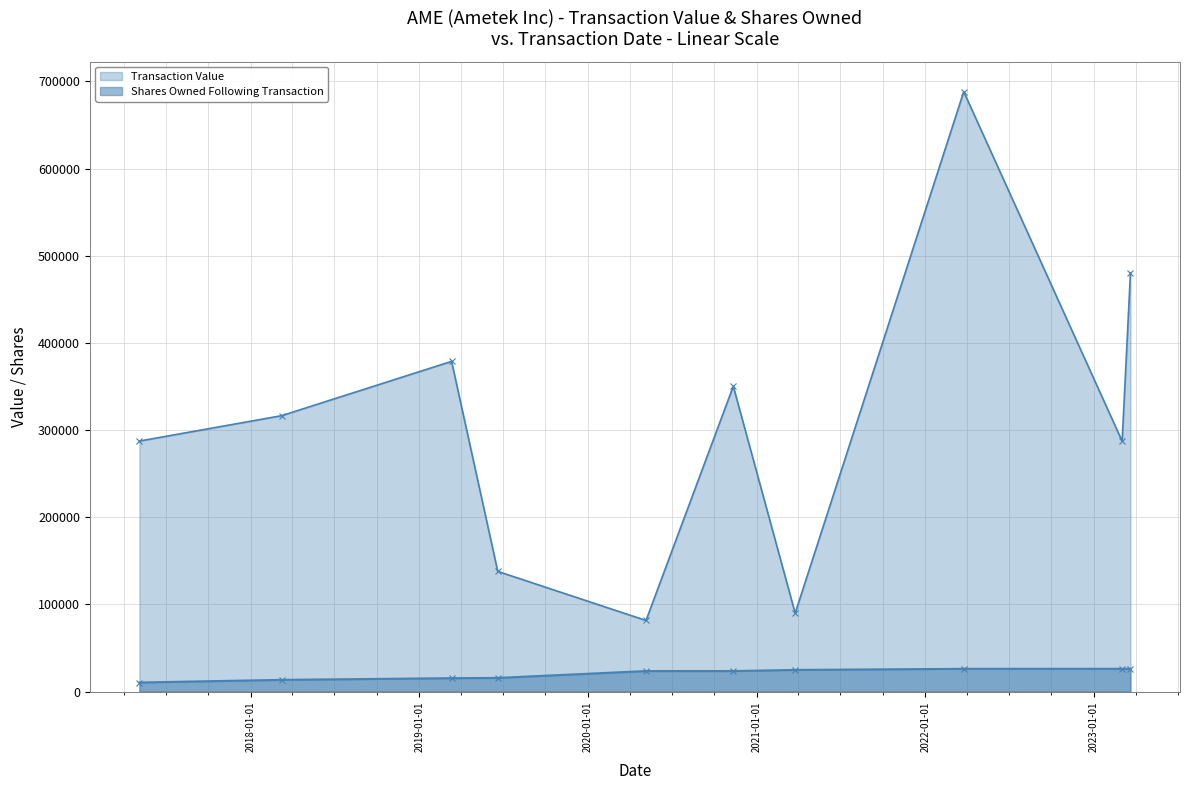

Rank the series by their maximum value, from highest to lowest.

Transaction Value, Shares Owned Following Transaction